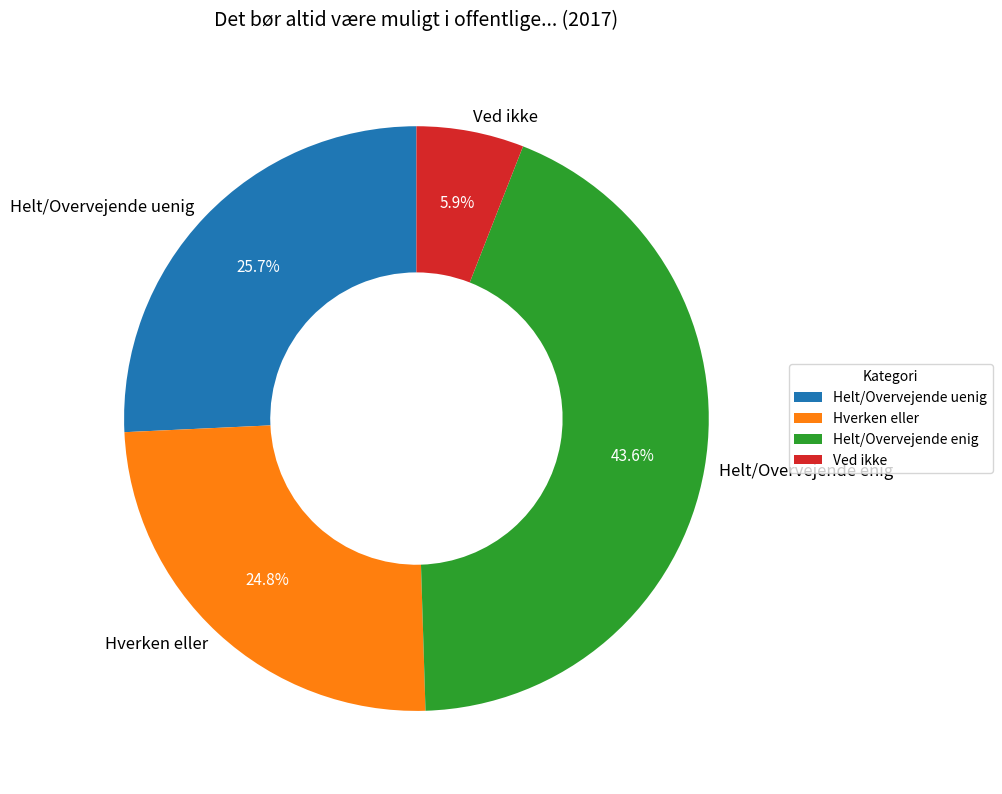

Is there any slice that represents more than half of the pie?

No